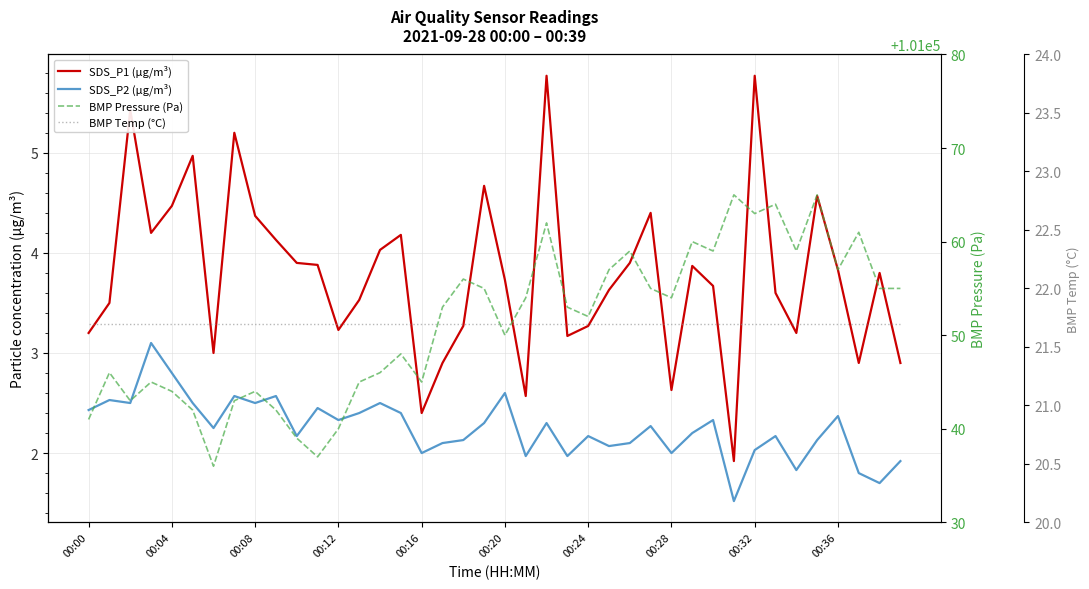

Is the value of SDS_P1 (µg/m³) at 00:16 greater than the value of BMP Temp (°C) at 29?

No